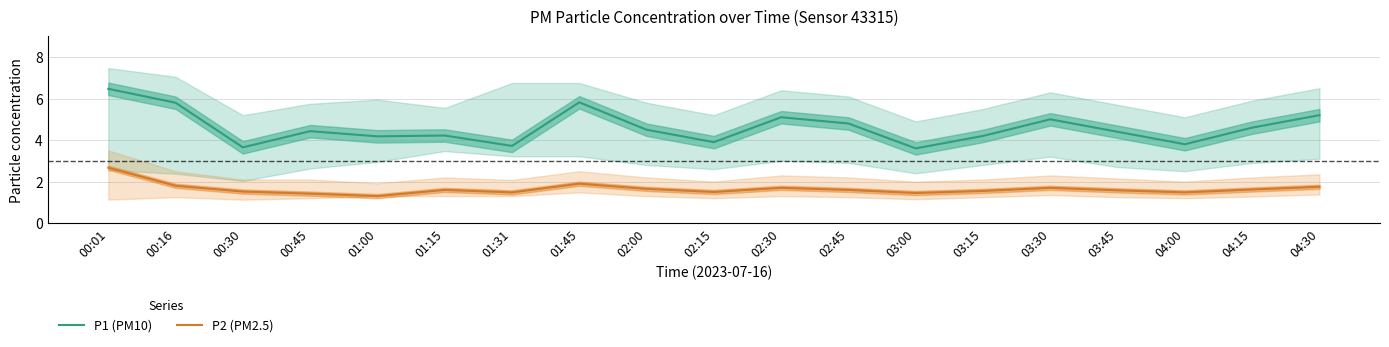

What is the total value across all series at 04:15?

6.2